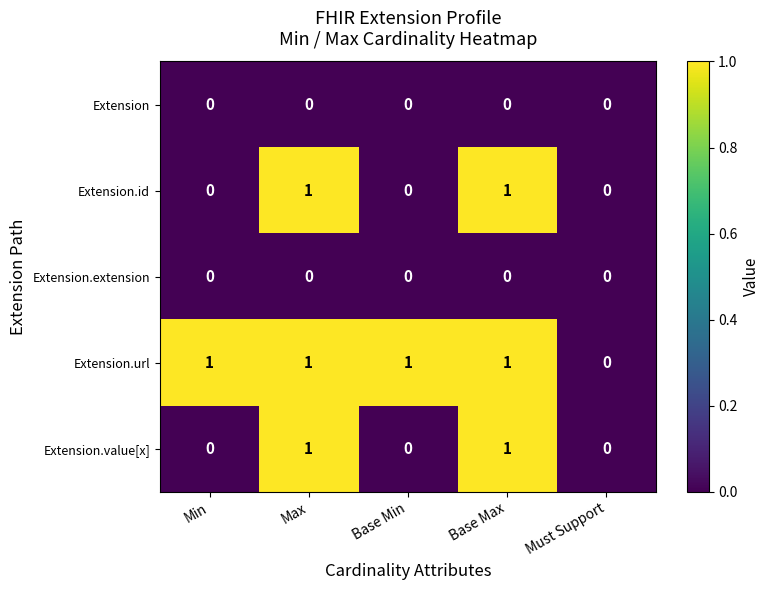

How many data points in Extension.id are above 0?

2